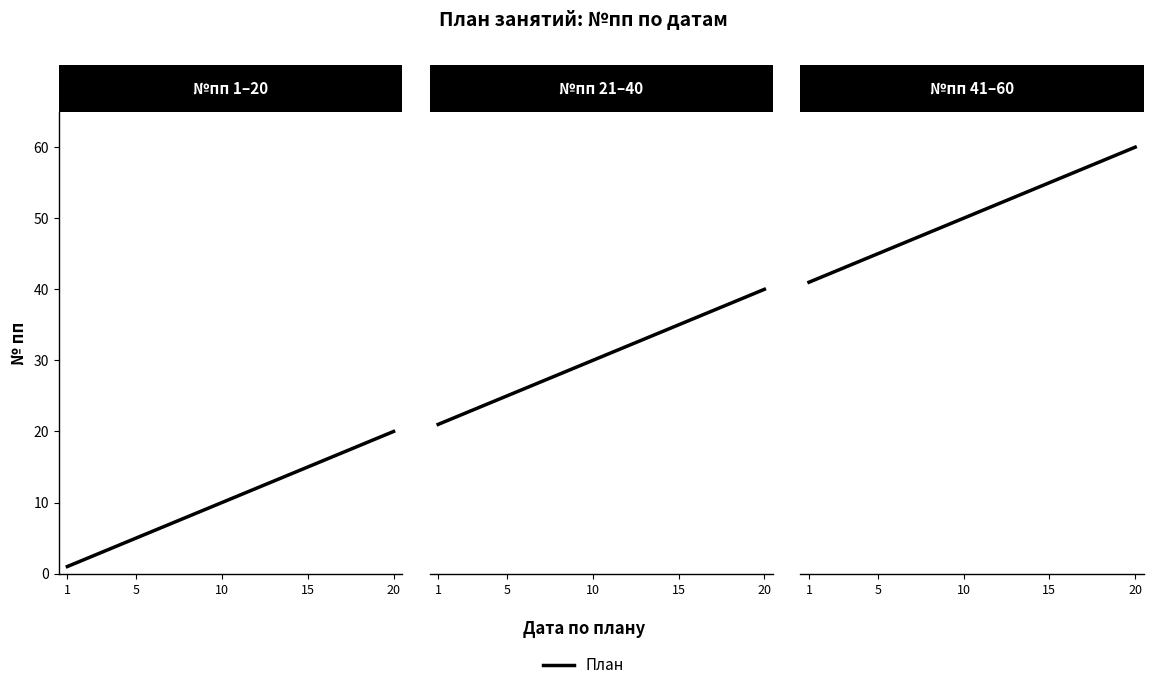

Which series has the largest total across all categories?

№пп 41–60